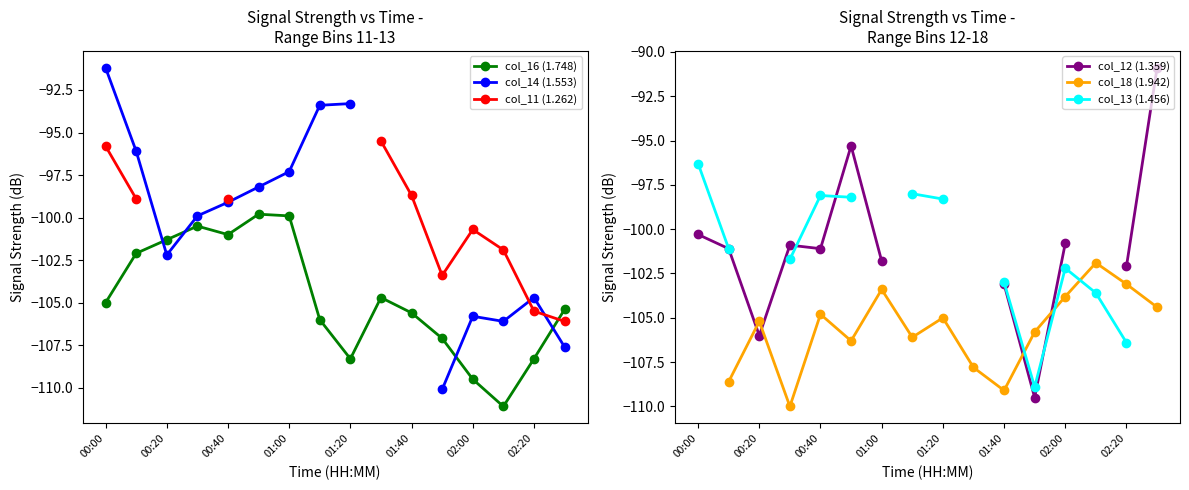

What is the sum of the col_16 (1.748) values at 02:00 and 01:00?

-209.4